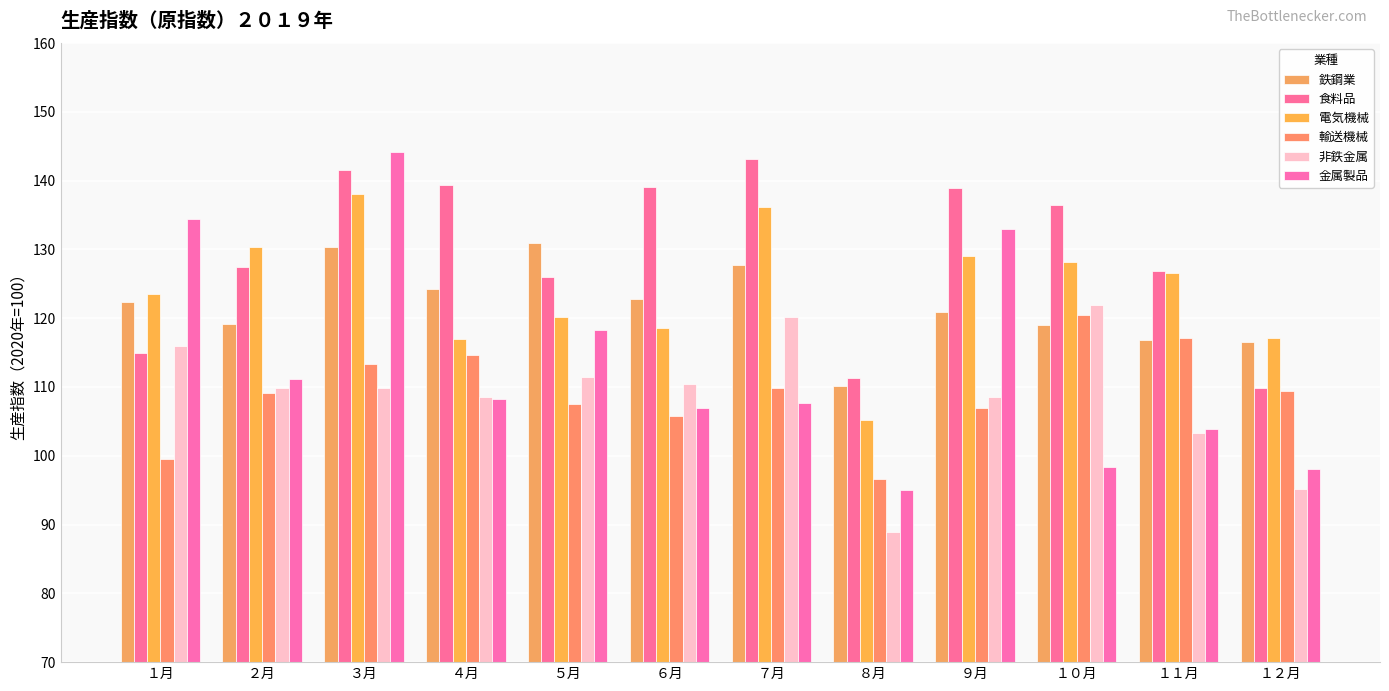

Which series has the widest spread of values?

金属製品